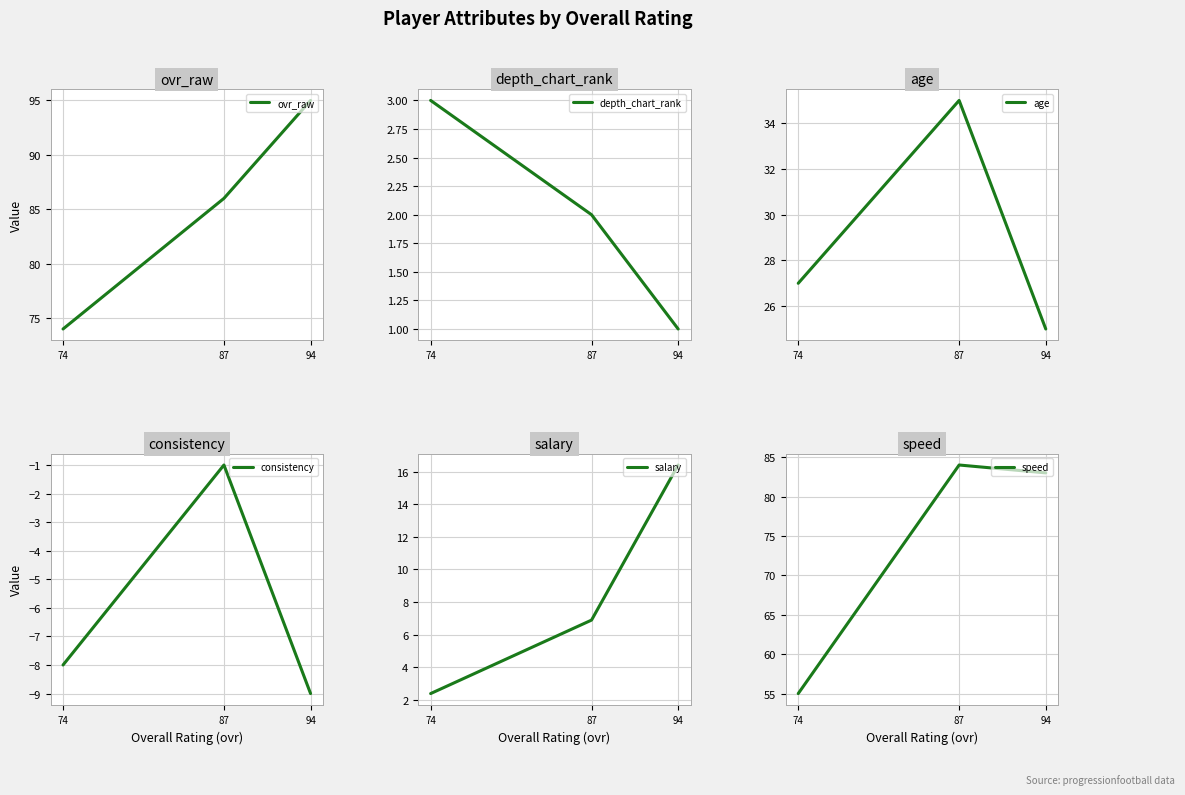

At which label is salary closest to 9?

87